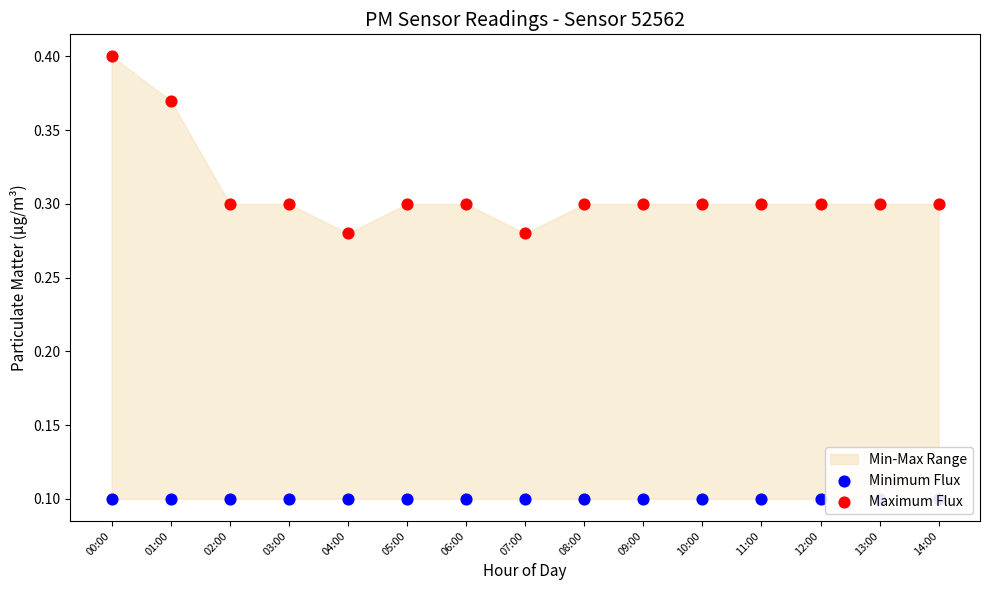

Which series has the largest total across all categories?

Maximum Flux